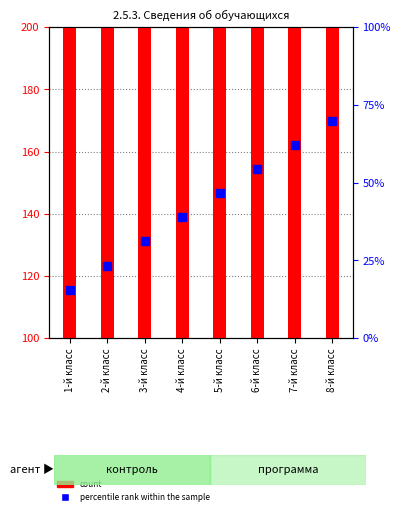

At how many categories does at least one series exceed 36?

8